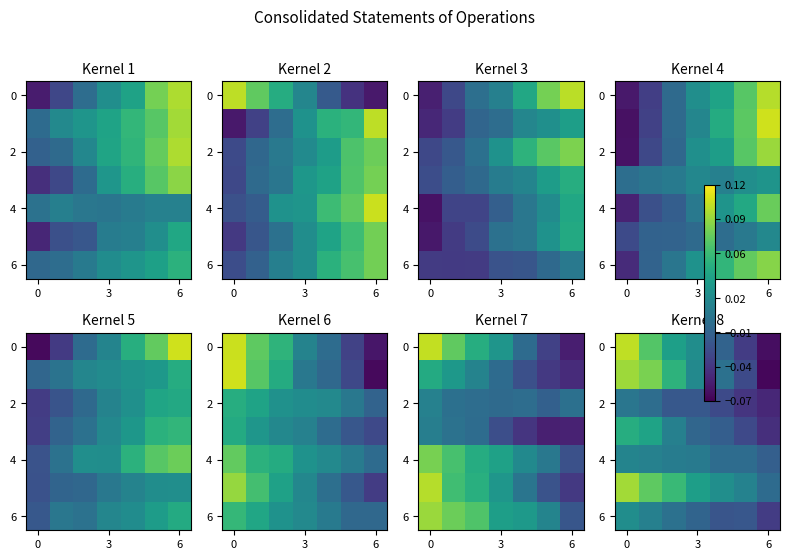

Which has a higher value, 6 or 3?

6